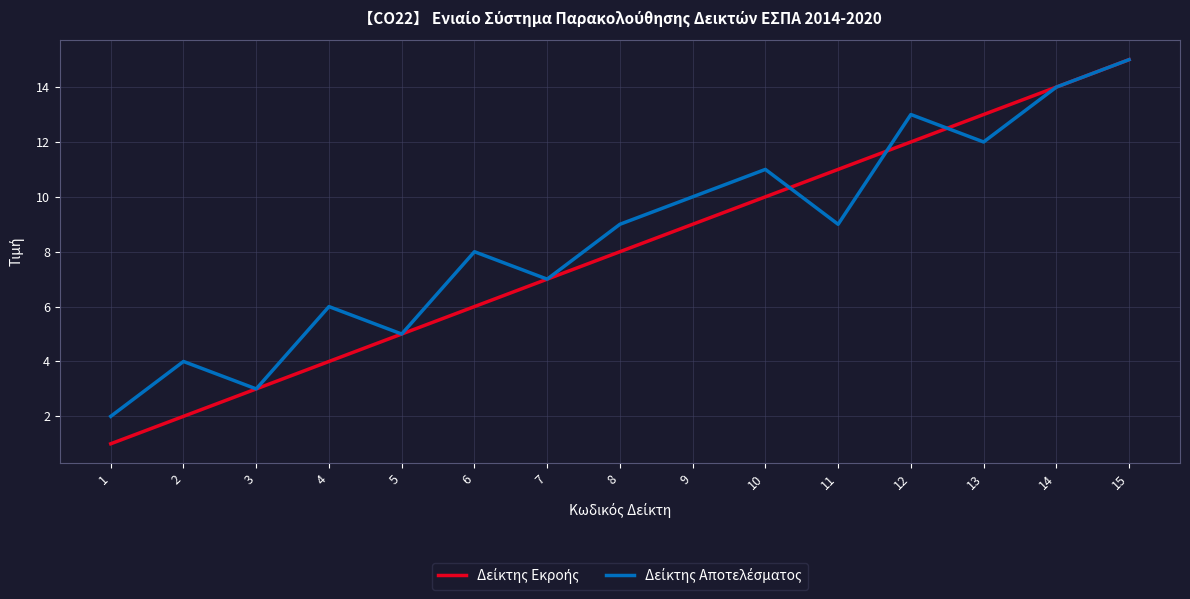

What is the greatest value displayed?

15